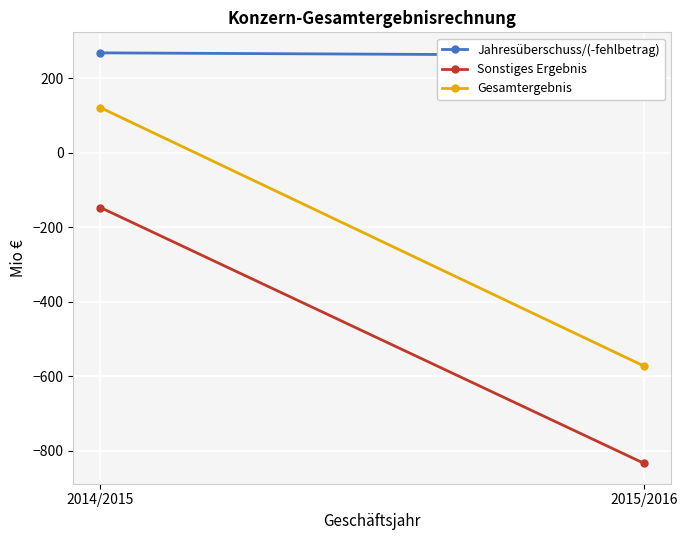

Is the value of Jahresüberschuss/(-fehlbetrag) at 2014/2015 greater than the value of Sonstiges Ergebnis at 2014/2015?

Yes